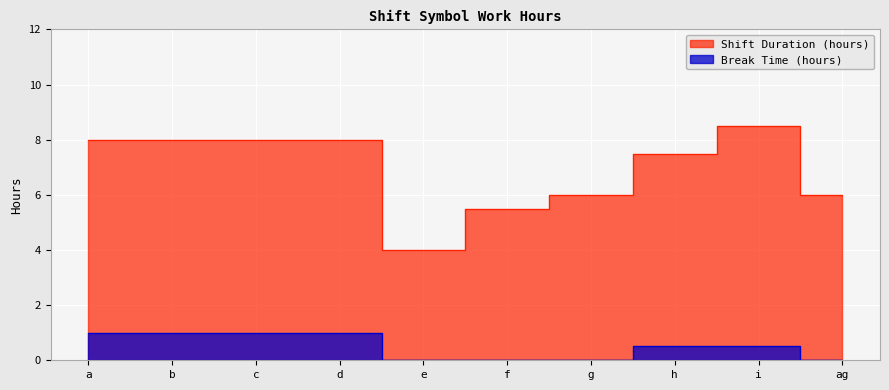

True or false: Shift Duration (hours) and Break Time (hours) intersect in this chart.

False